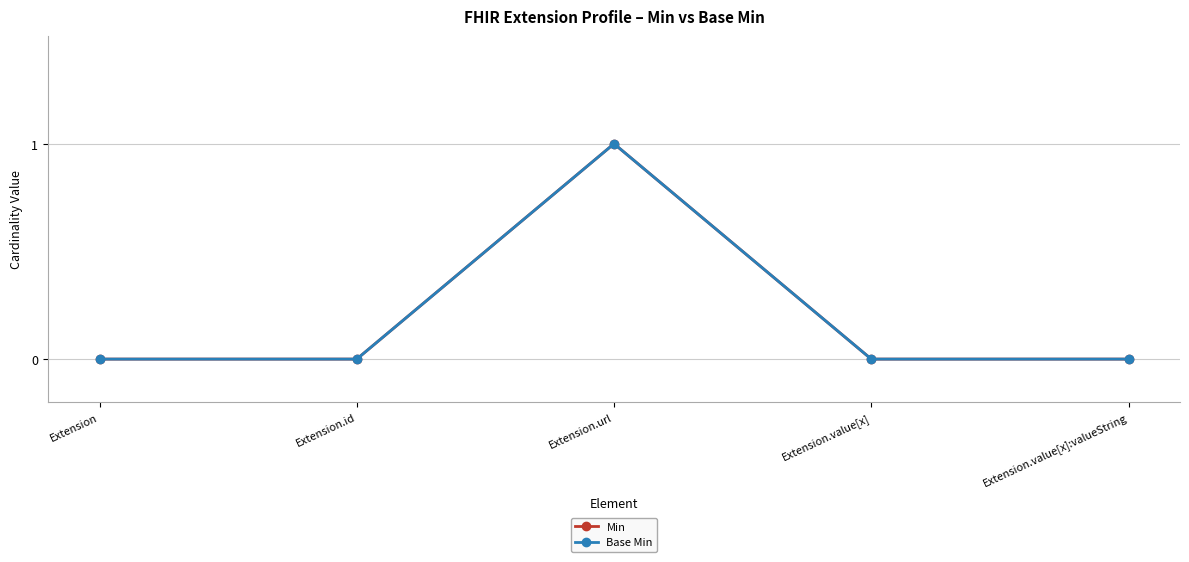

List the labels in order of Min value, largest first.

Extension.url, Extension, Extension.id, Extension.value[x], Extension.value[x]:valueString